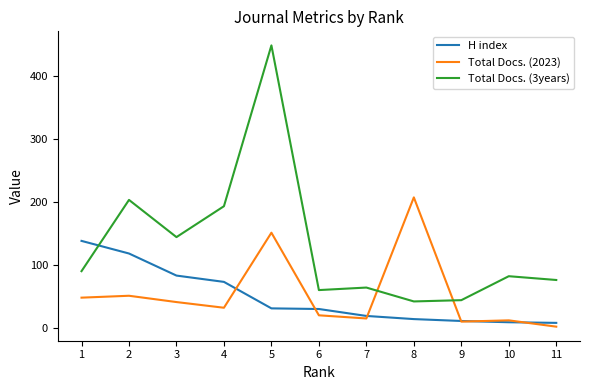

In Total Docs. (3years), how many points are lower than both neighbors (excluding endpoints)?

3